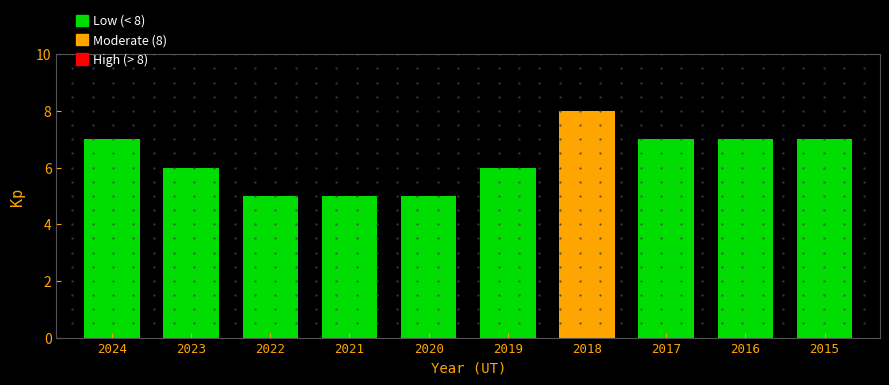

What is the difference between the maximum and second lowest values?

3